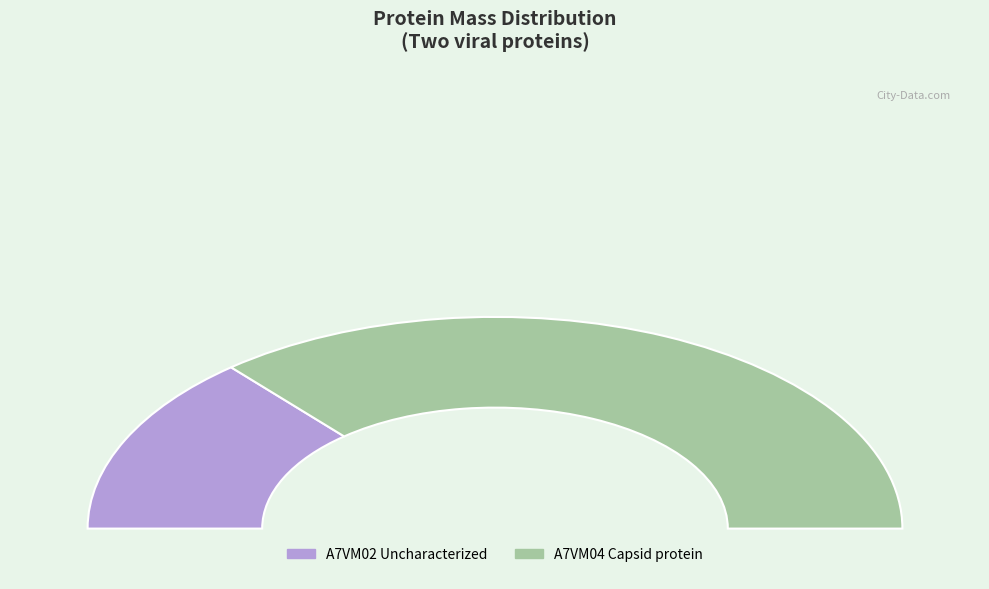

What is the change in value from A7VM02 Uncharacterized to A7VM04 Capsid protein?

+48824.3